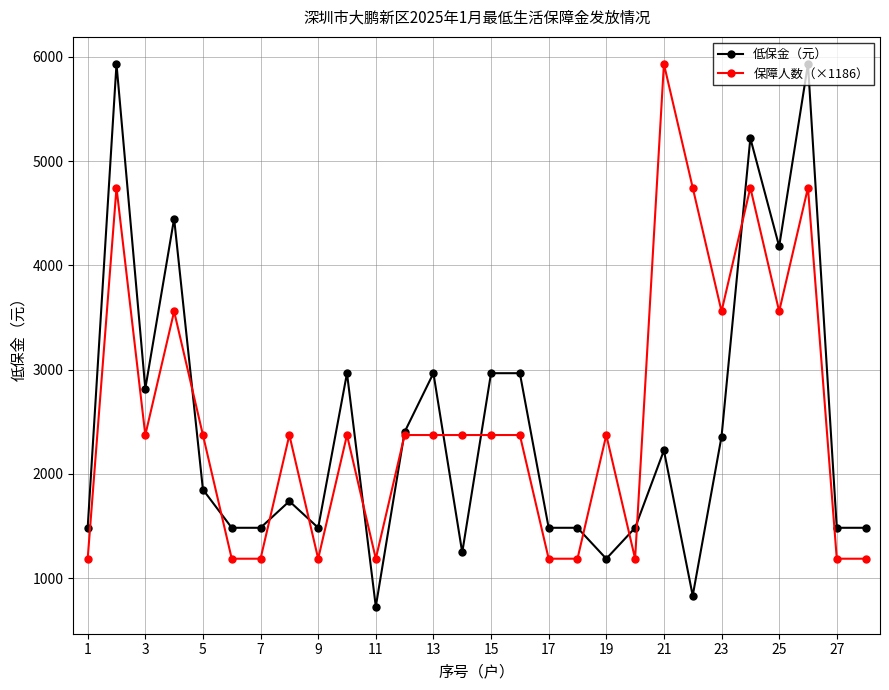

True or false: 保障人数（×1186） has more than 1 points higher than both neighbors.

True